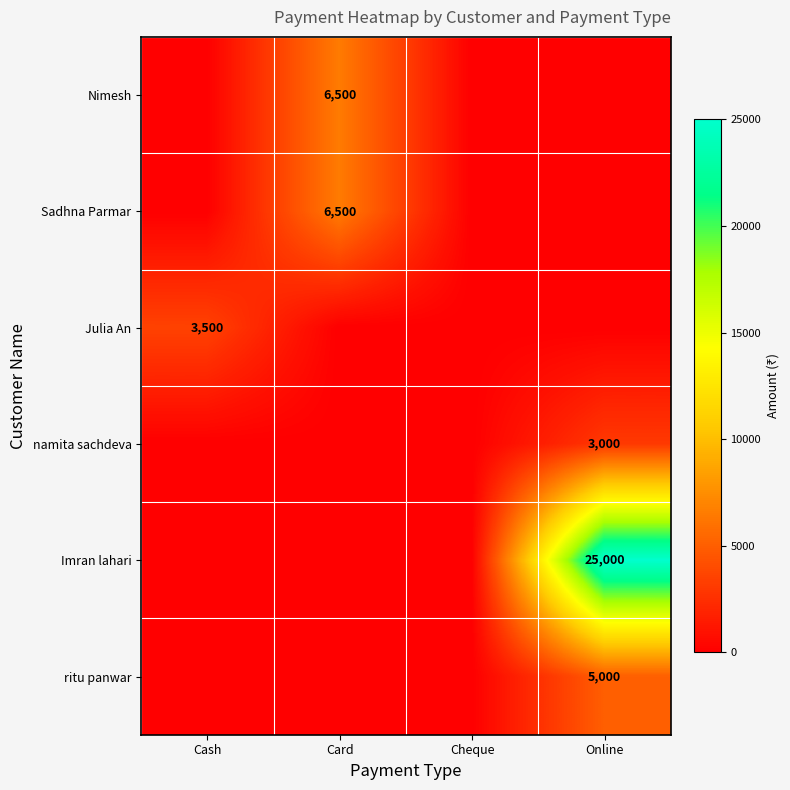

Which series has the largest total across all categories?

Imran lahari